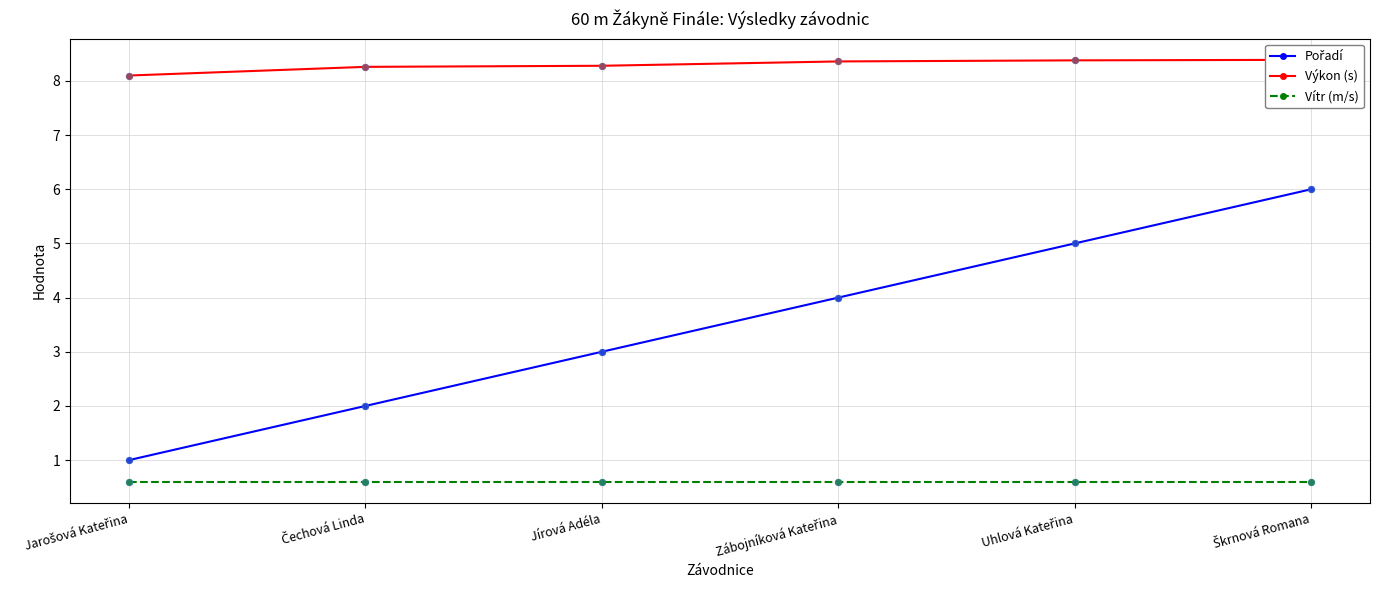

What are all the series names shown in the legend?

Pořadí, Výkon (s), Vítr (m/s)